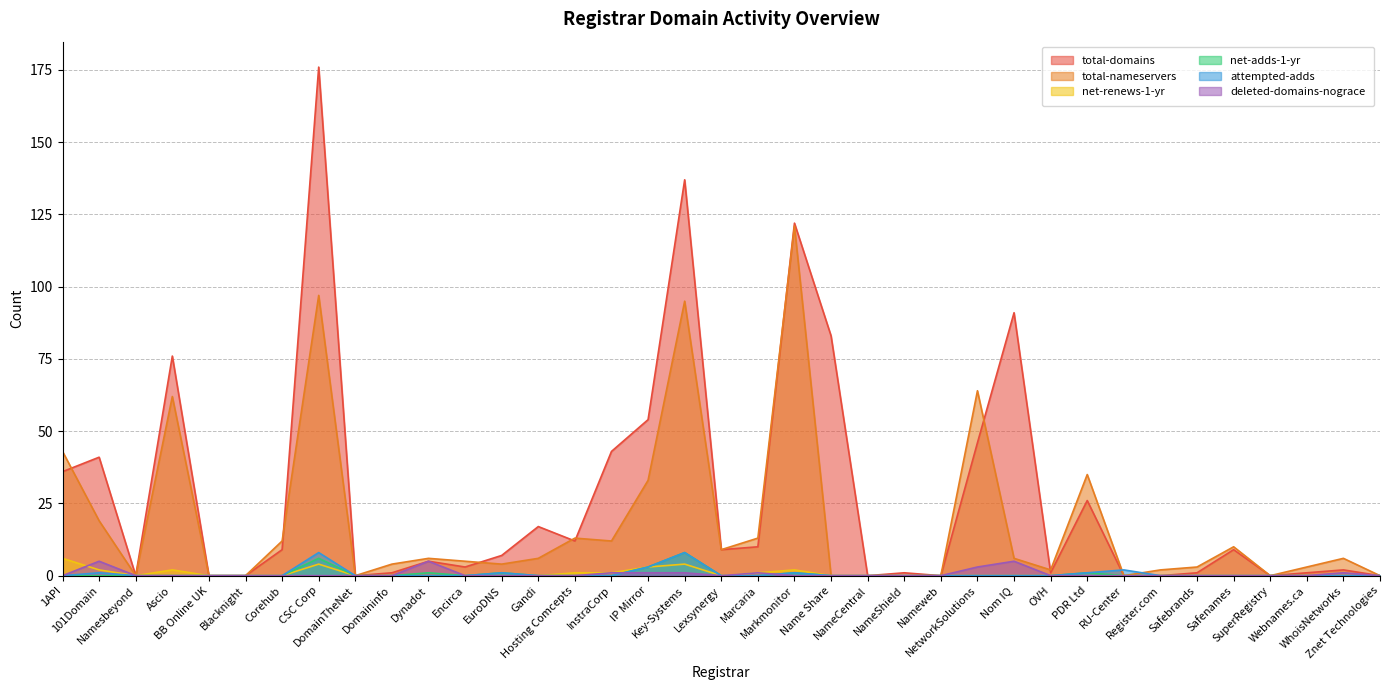

The value of net-adds-1-yr at IP Mirror is 5. True or false?

False